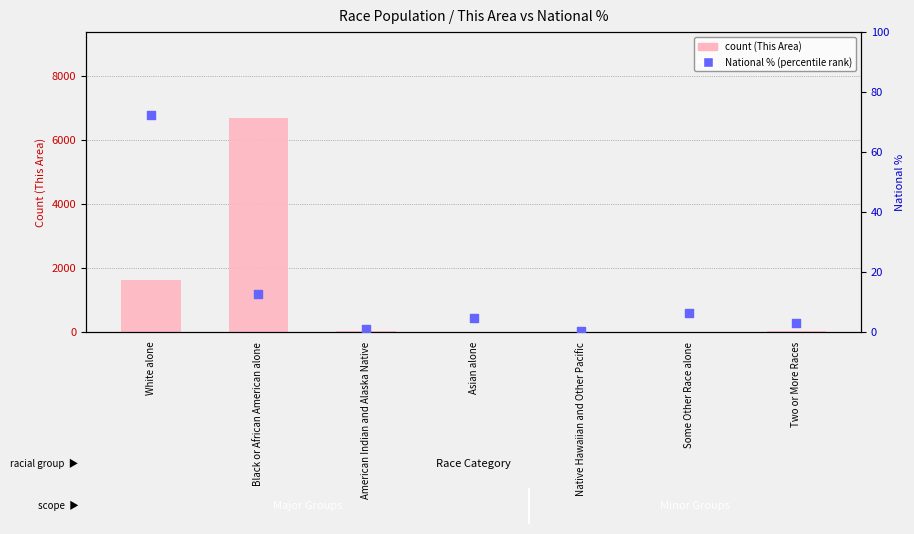

Which series has the widest spread of Y values?

count (This Area)